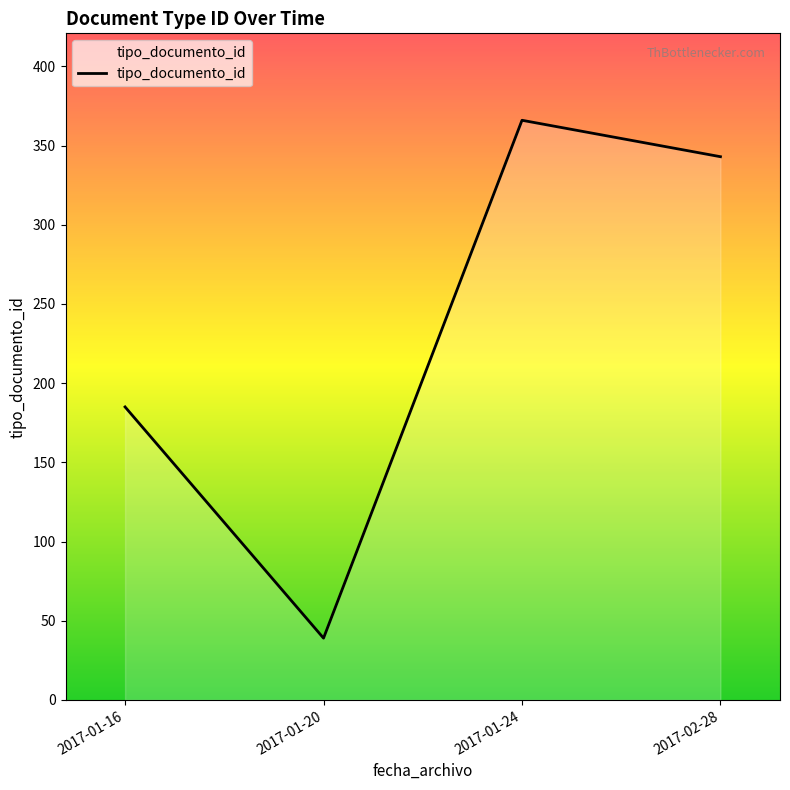

List the labels in order of value, largest first.

2017-01-24, 2017-02-28, 2017-01-16, 2017-01-20